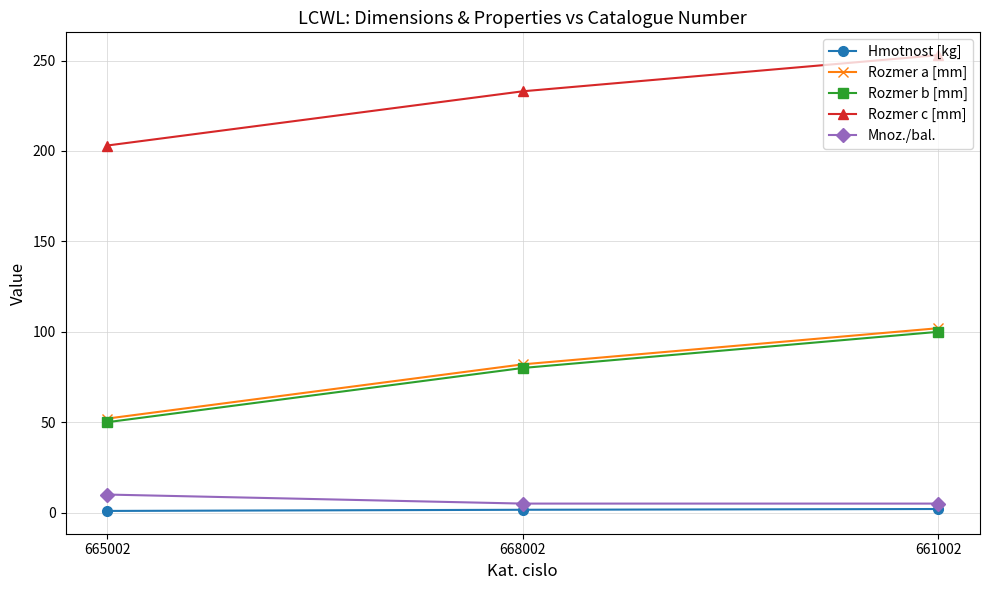

List the labels in order of Rozmer b [mm] value, smallest first.

665002, 668002, 661002